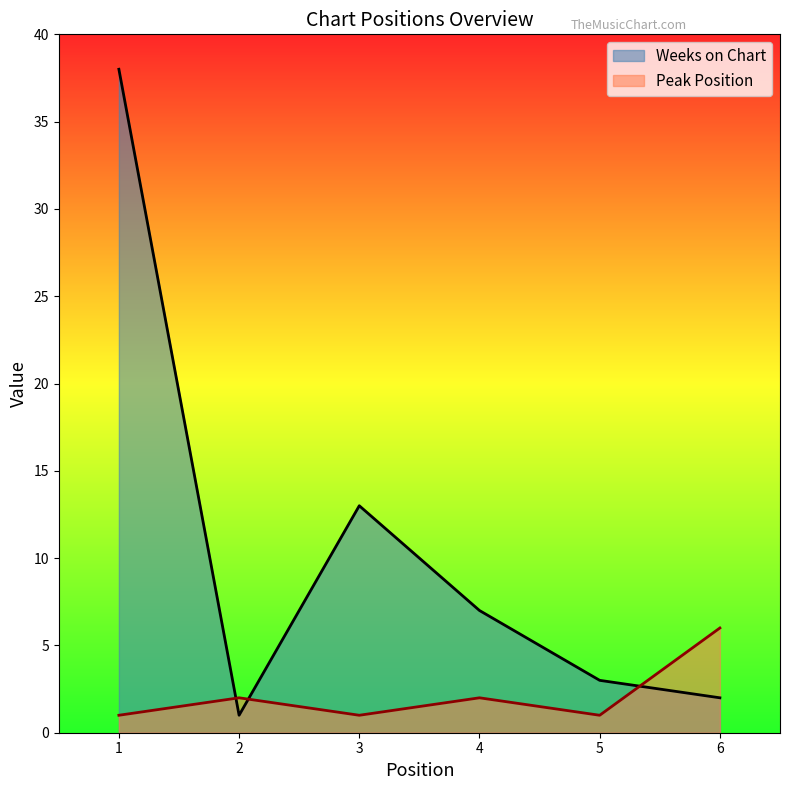

True or false: Weeks on Chart has a value of 7 at 4.

True